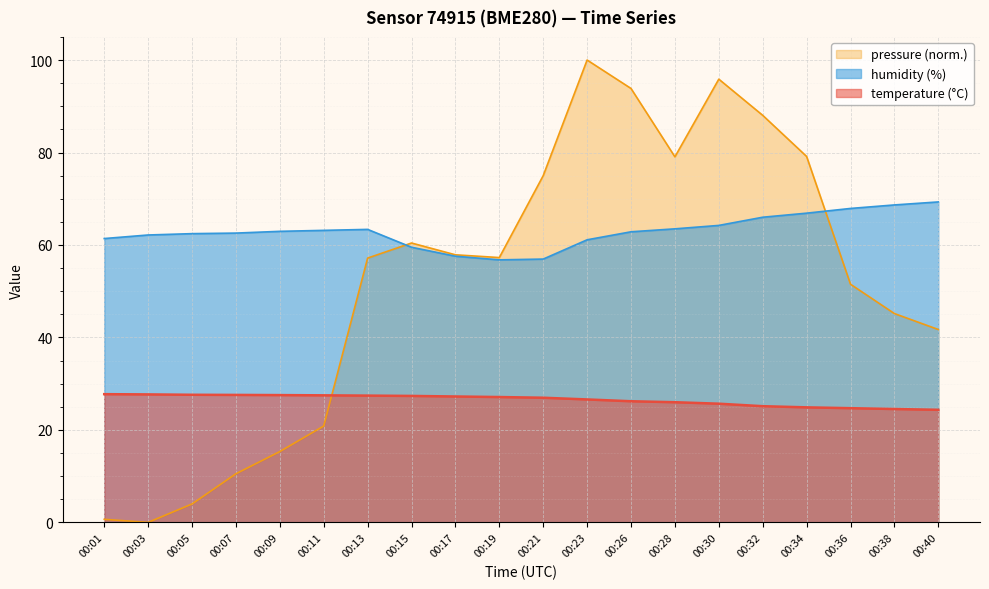

What are all the series names shown in the legend?

pressure (norm.), humidity (%), temperature (°C)